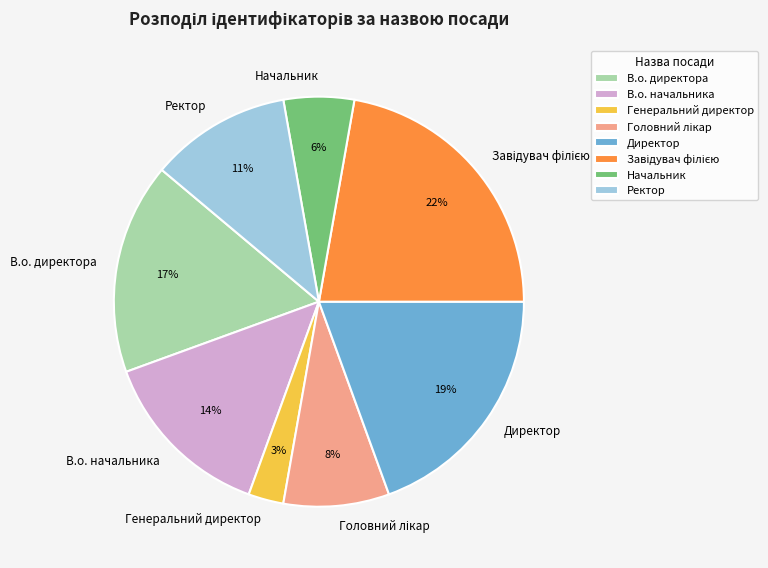

Does Генеральний директор represent more than half of the total?

No